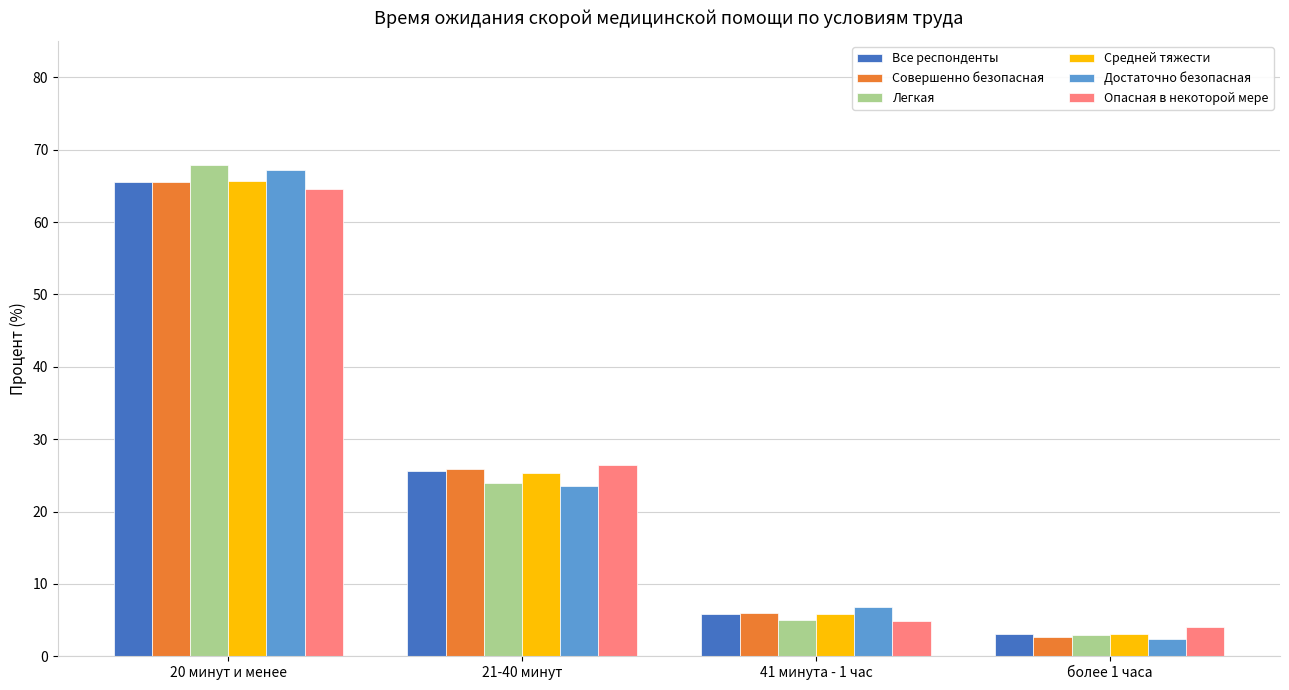

What is the spread (max minus min) of values at более 1 часа?

1.7